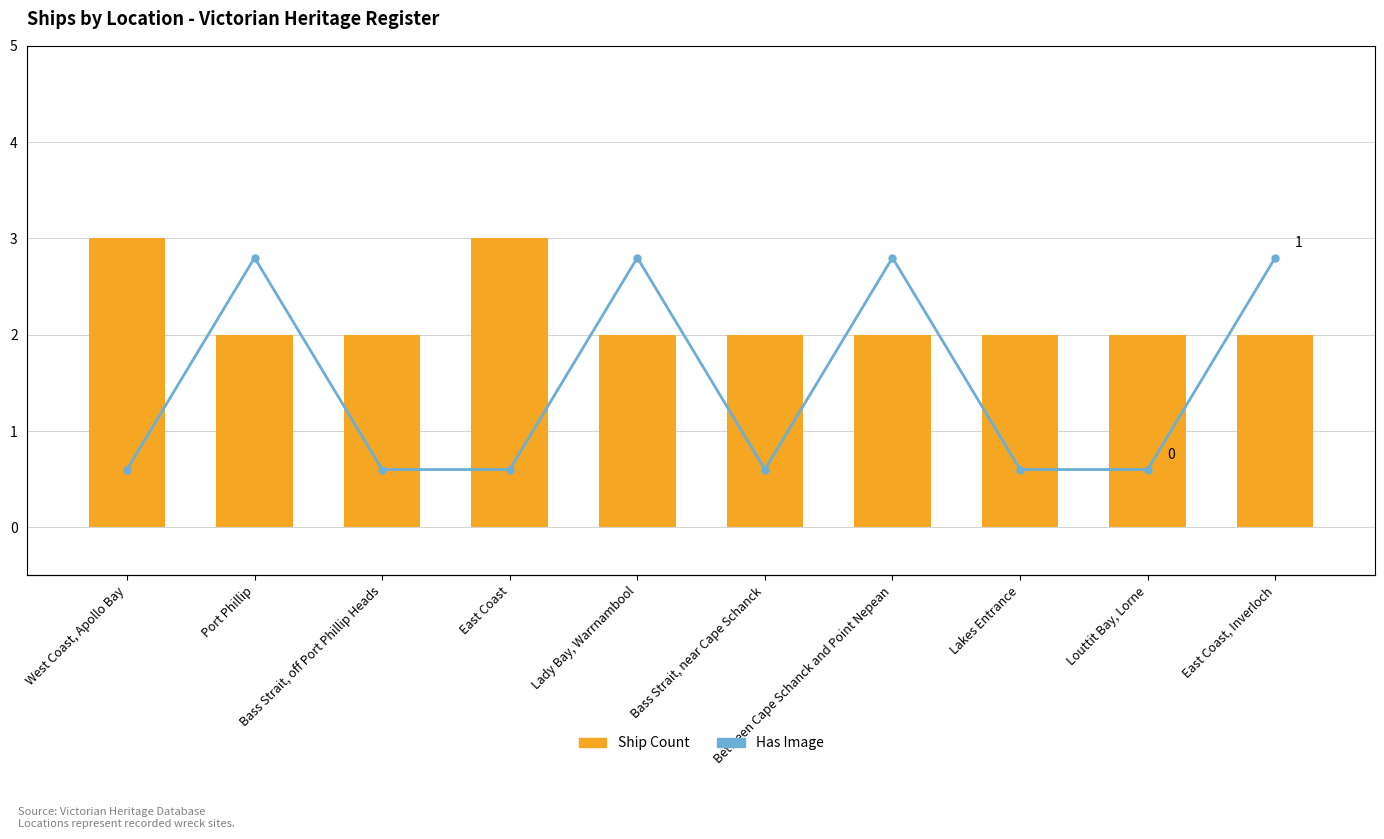

Reading right to left, extract all data points from this chart.

Ship Count: 2	2	2	2	2	2	3	2	2	3
Has Image: 1	0	0	1	0	1	0	0	1	0